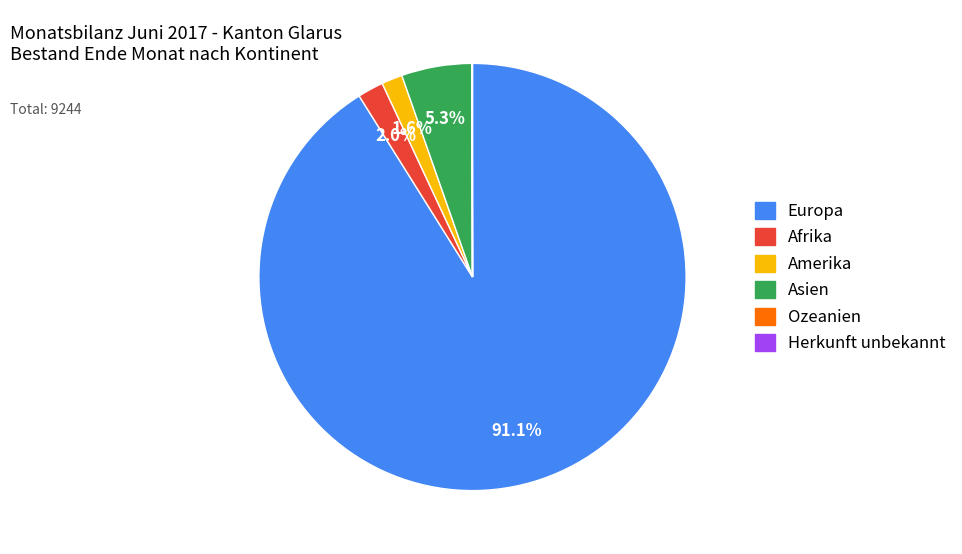

Which slice is the largest?

Europa